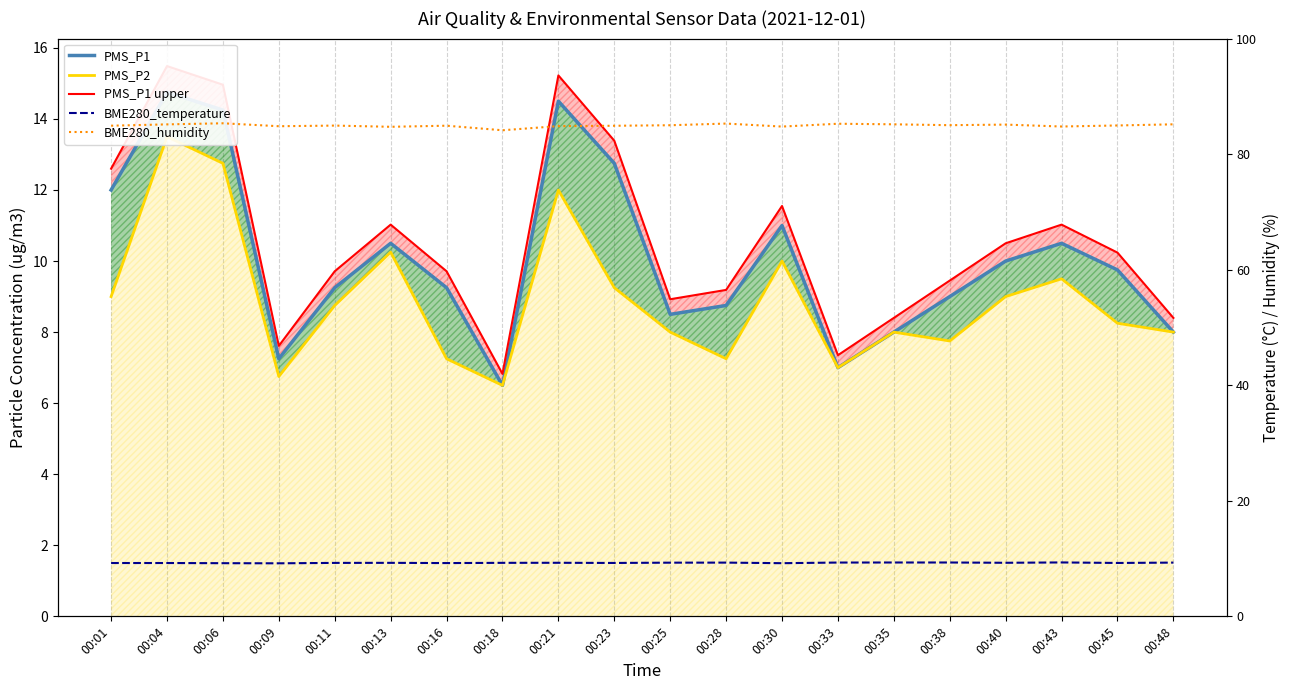

True or false: BME280_humidity and PMS_P1 upper intersect in this chart.

False